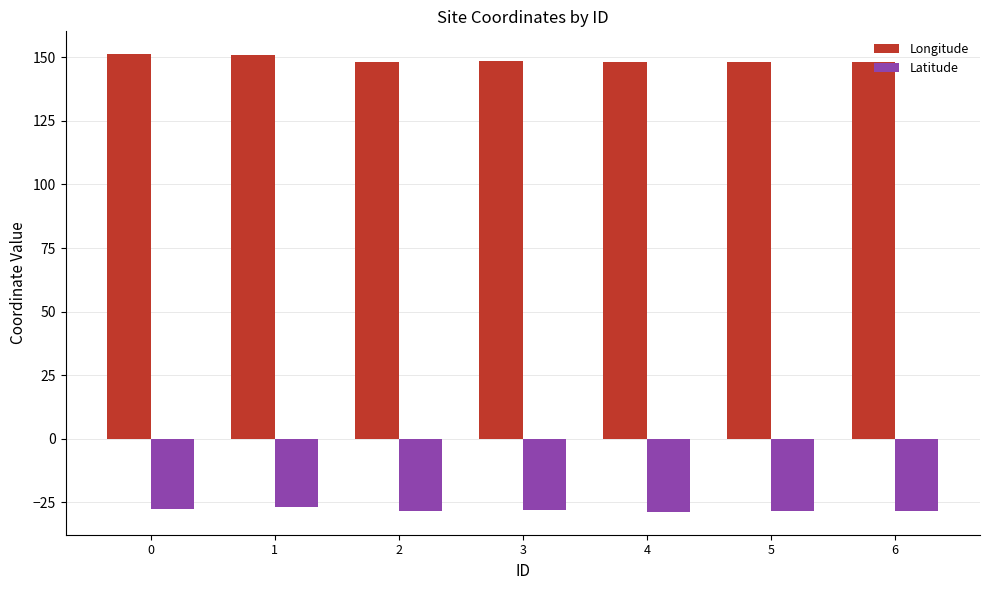

Which series has the largest total across all categories?

Longitude